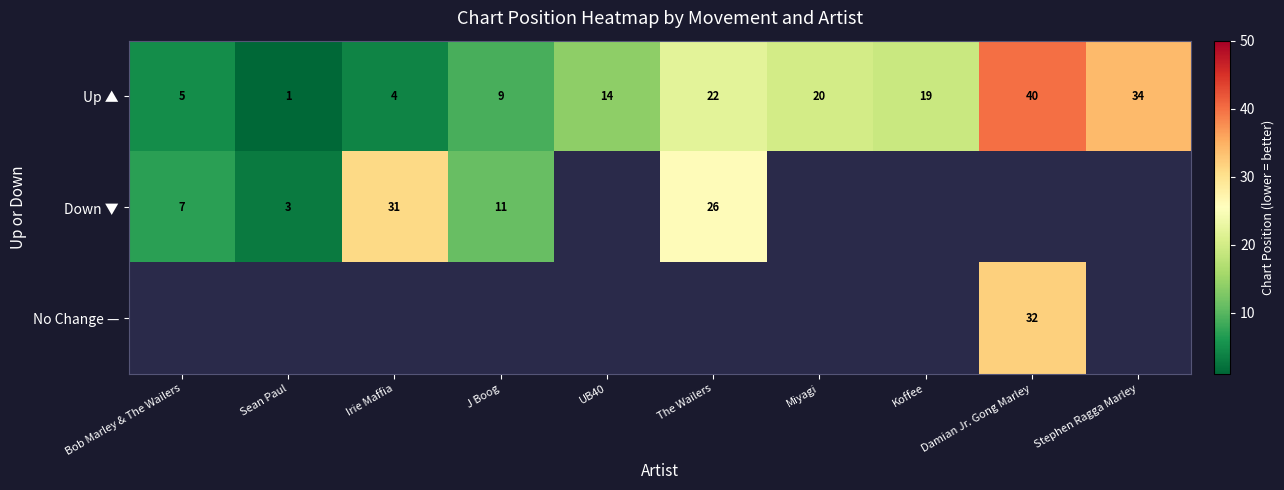

What is the difference between the maximum and minimum values in the Up ▲ series?

39